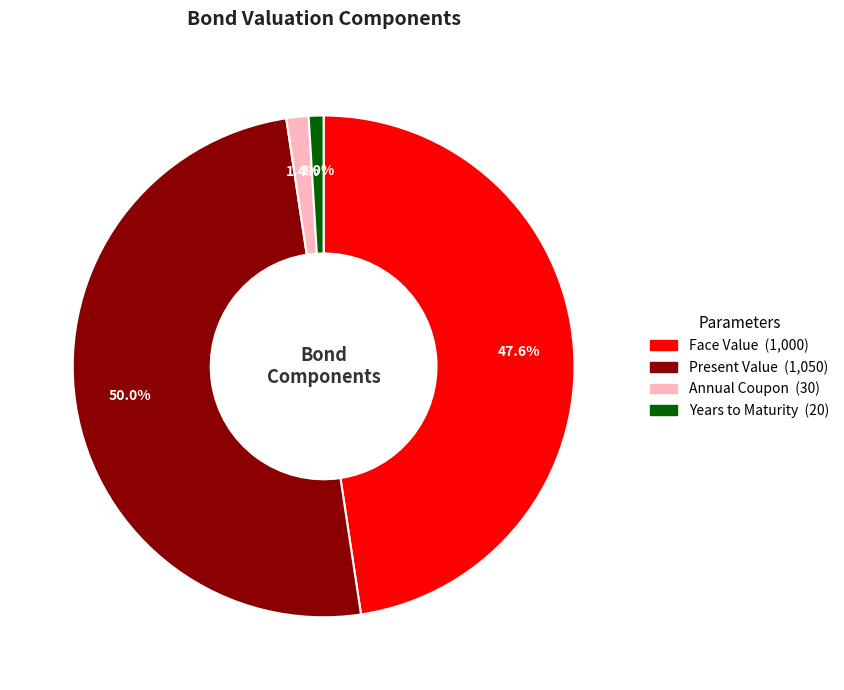

What is the largest slice in the pie chart?

Present Value